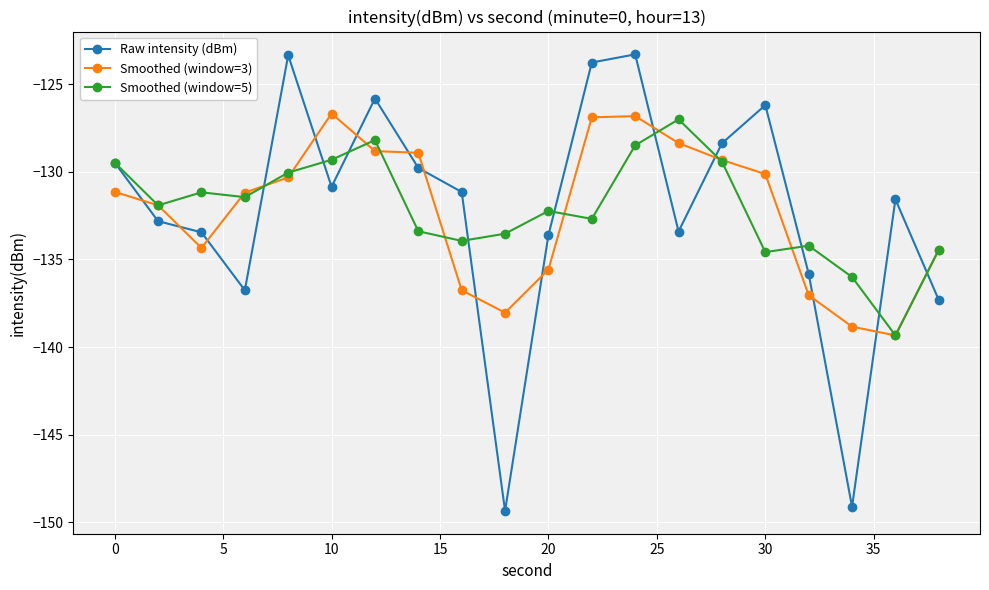

What is the minimum value for Smoothed (window=5)?

-139.3